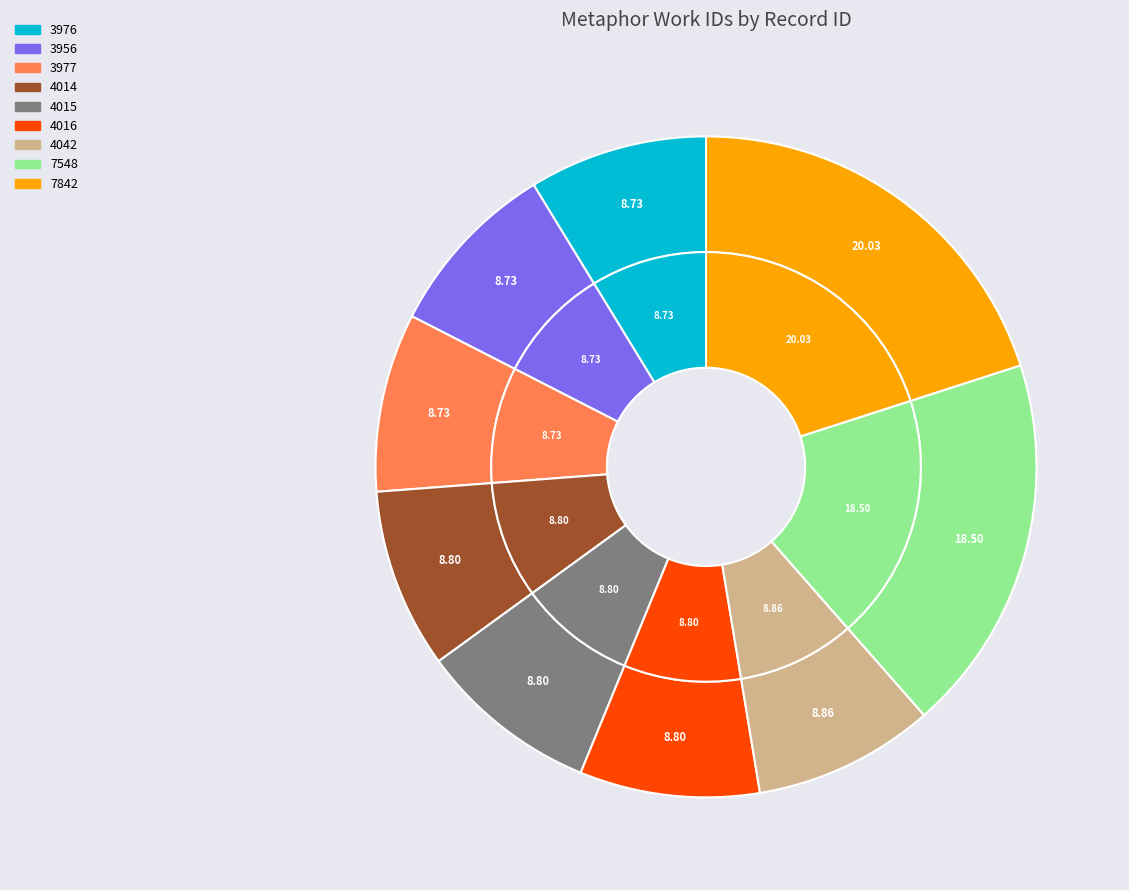

What percentage is the 4015 slice, to the nearest percent?

9%